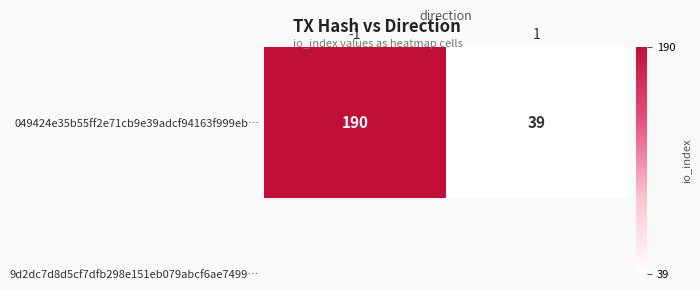

The value at -1 is 190. True or false?

True